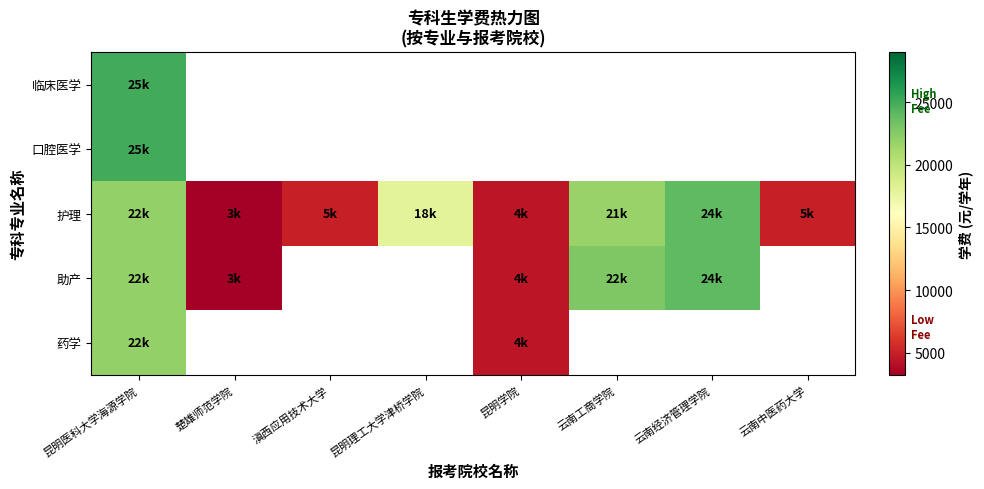

Which has a higher value, 云南经济管理学院 or 昆明医科大学海源学院?

昆明医科大学海源学院